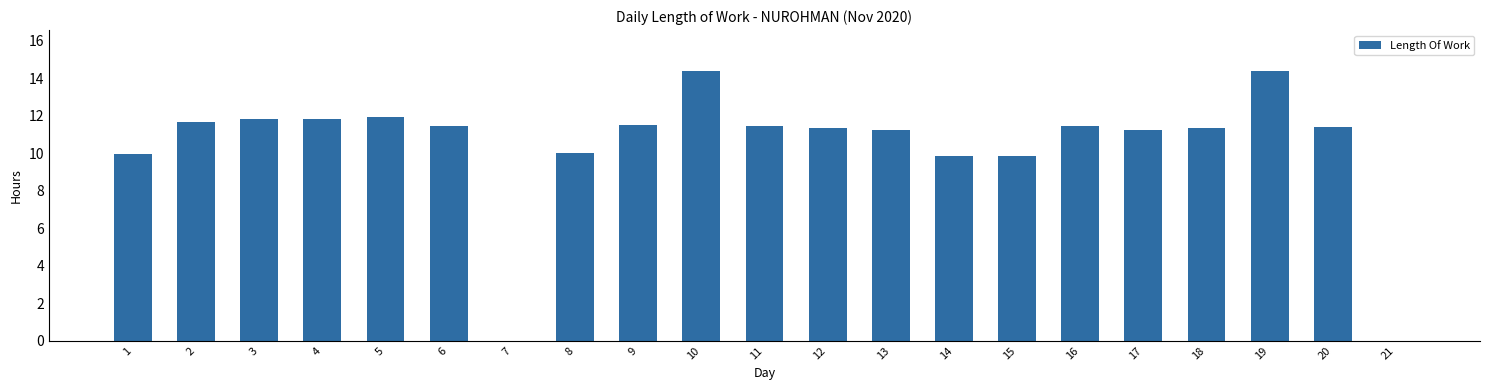

What is the maximum value shown in the chart?

14.4